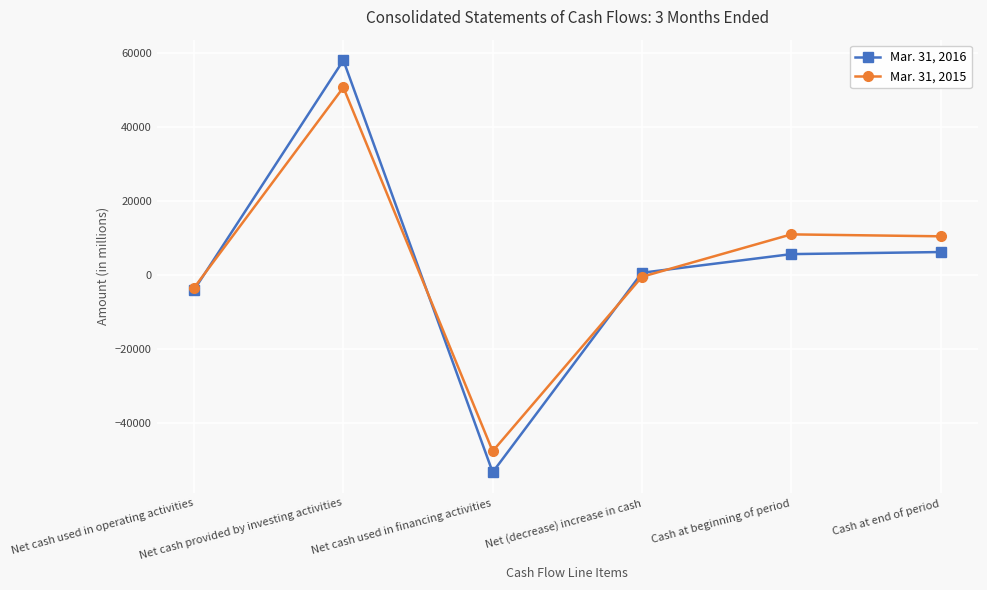

Where is Mar. 31, 2016 nearest to the value 2324?

Net (decrease) increase in cash